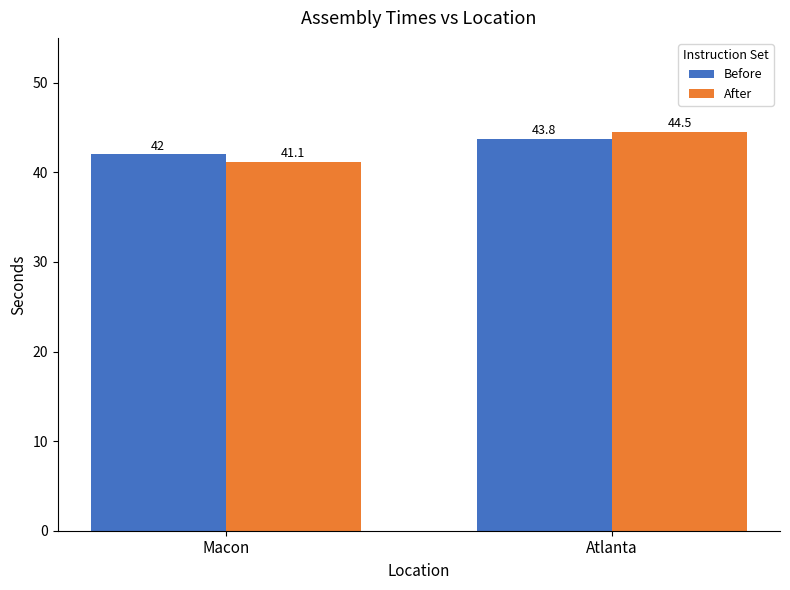

What is the sum of all Before values?

85.8